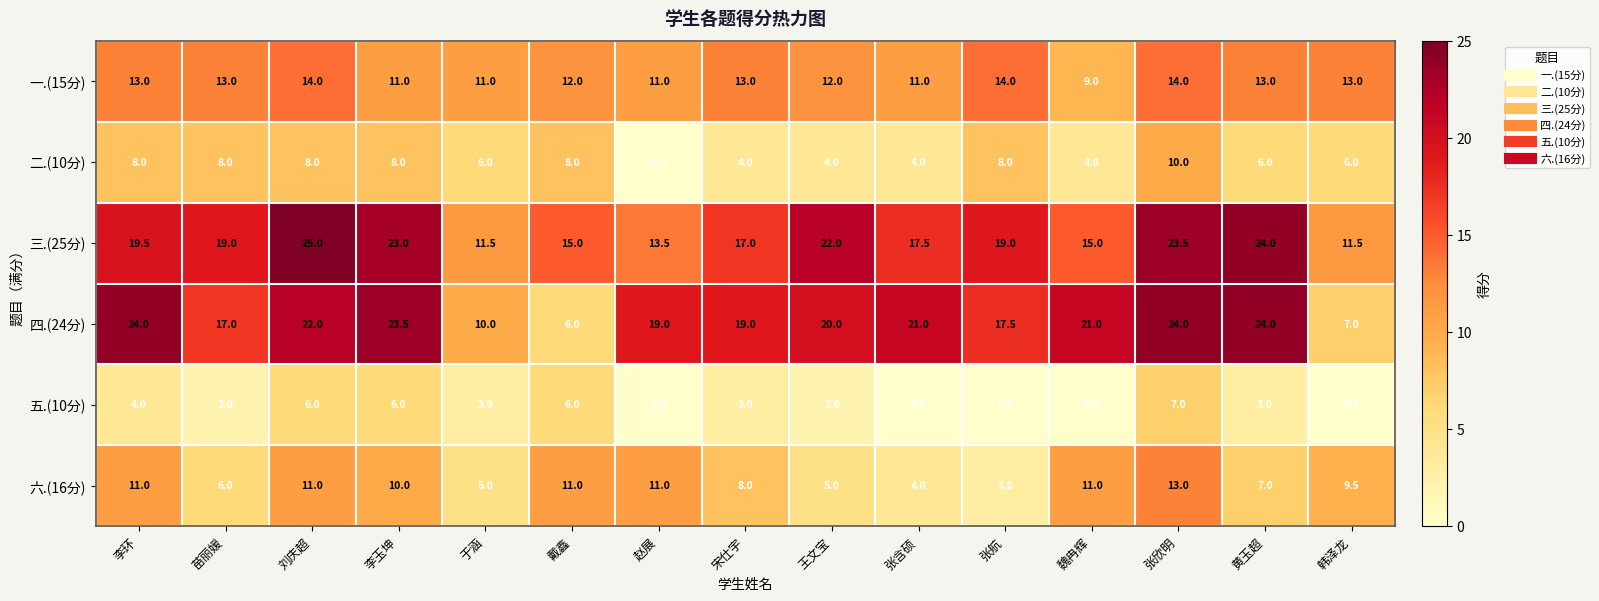

True or false: 三.(25分) has a value of 31.0 at 李环.

False